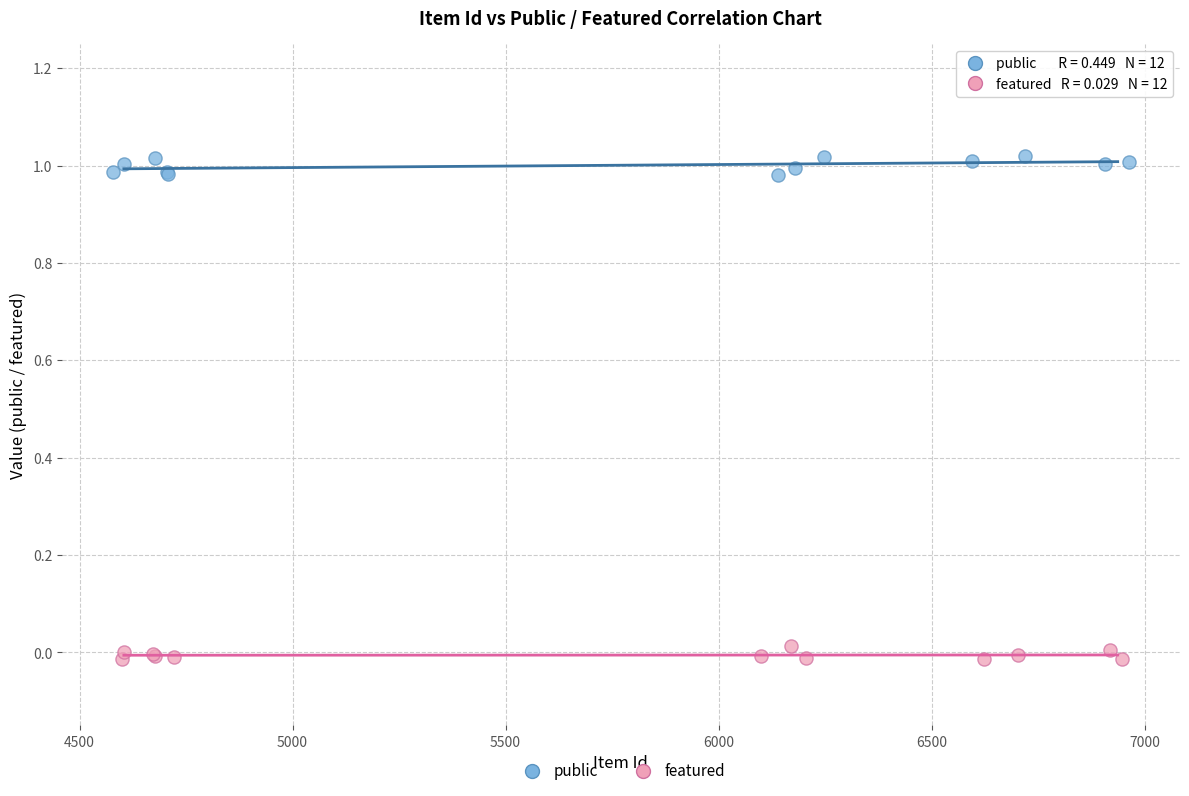

Which series contains the lowest Y value?

featured